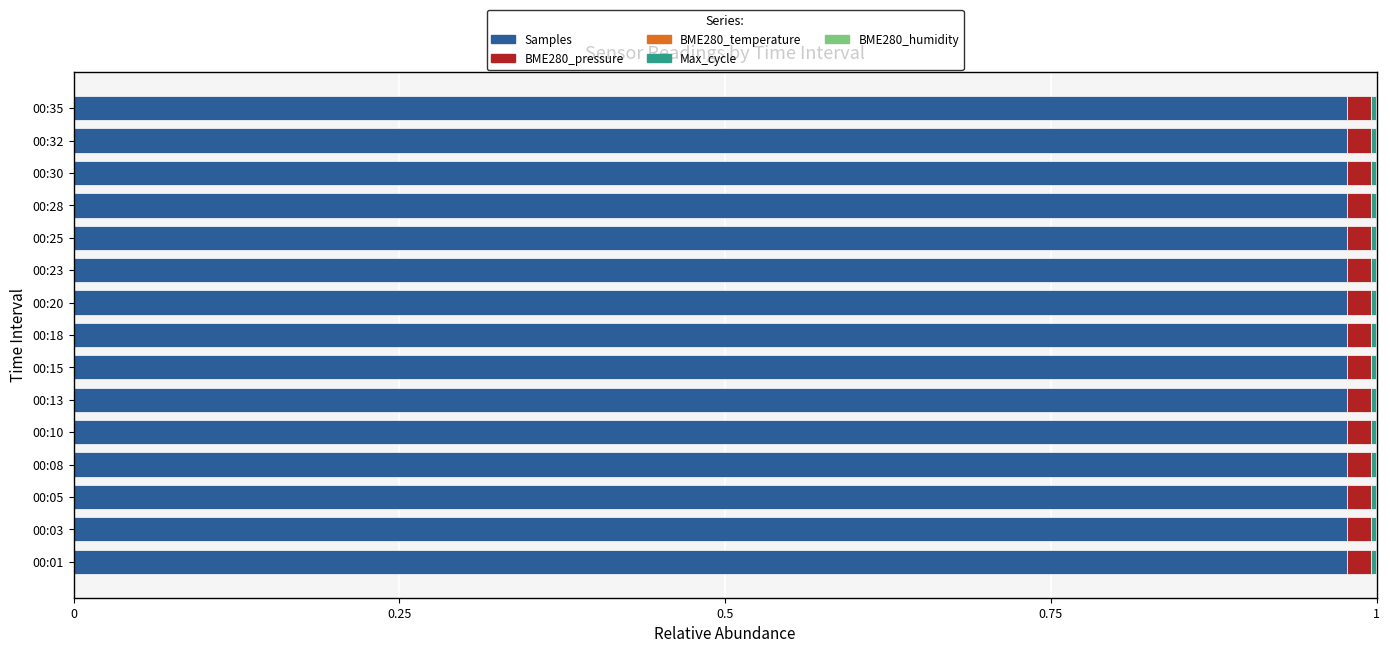

Is it true that Samples equals 1.3 at 00:03?

False